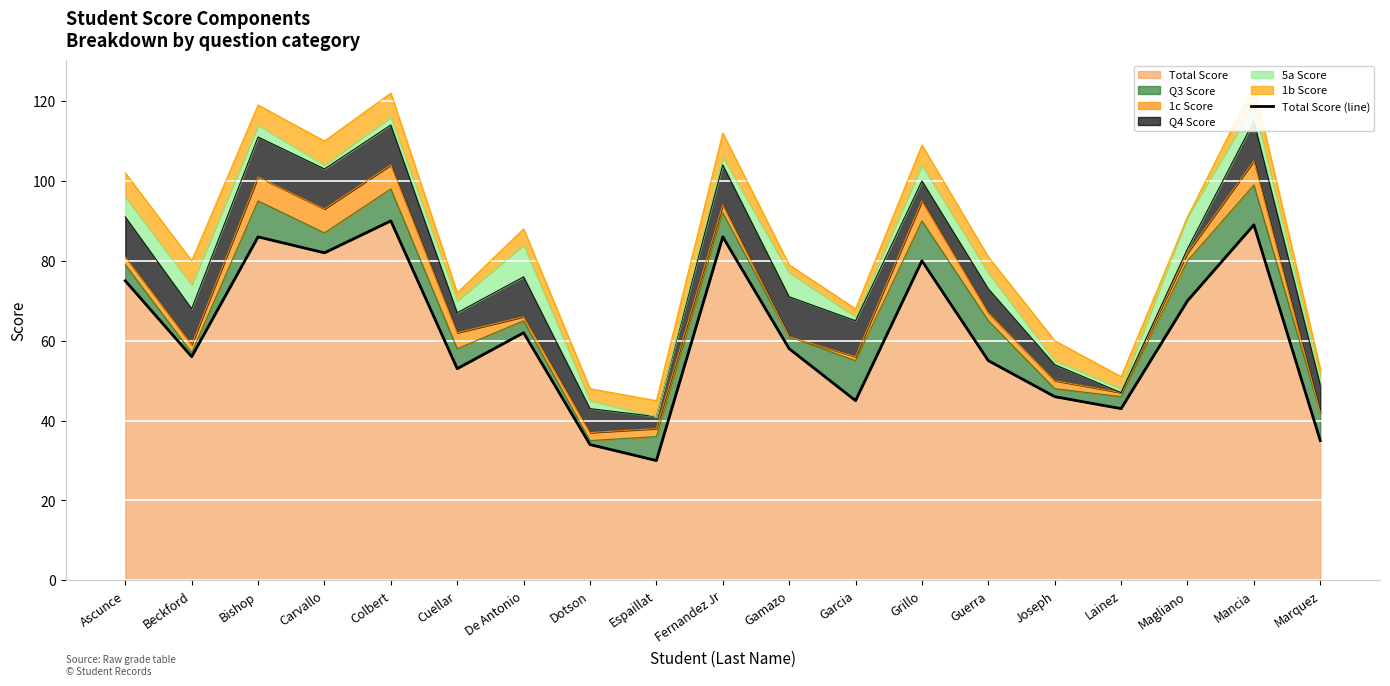

How many values are below 58?

9